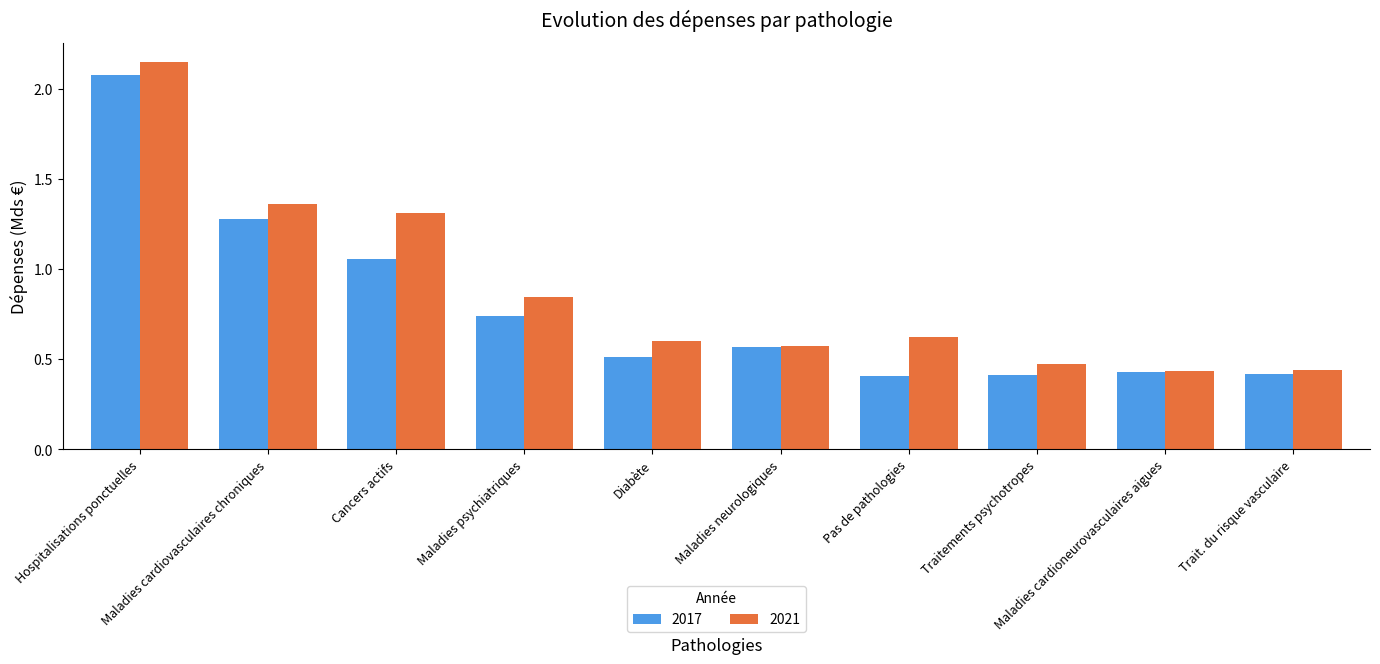

Which series has the widest spread of values?

2021